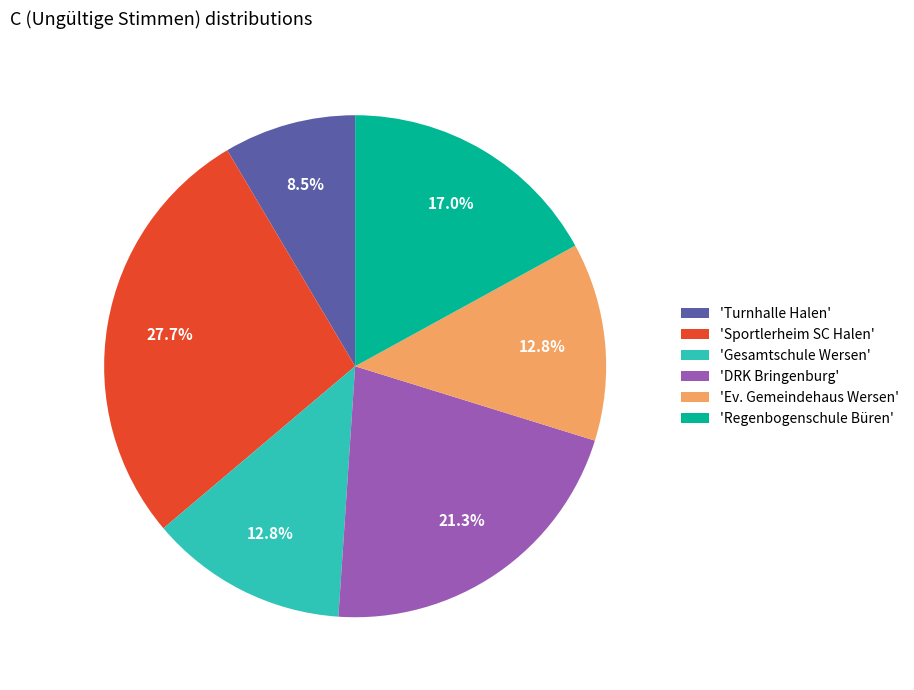

How many segments does this pie chart have?

6